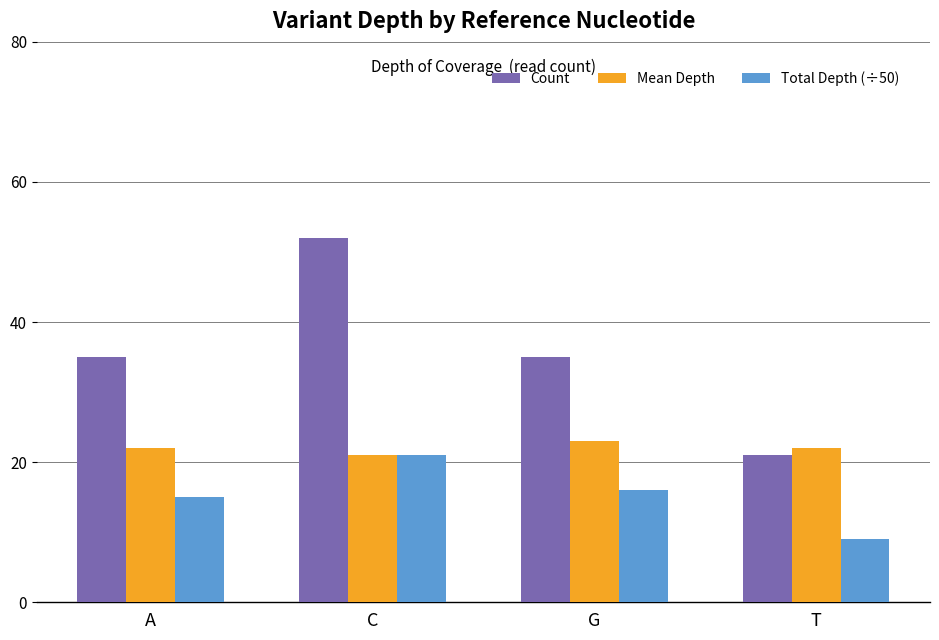

Which series has the largest total across all categories?

Count